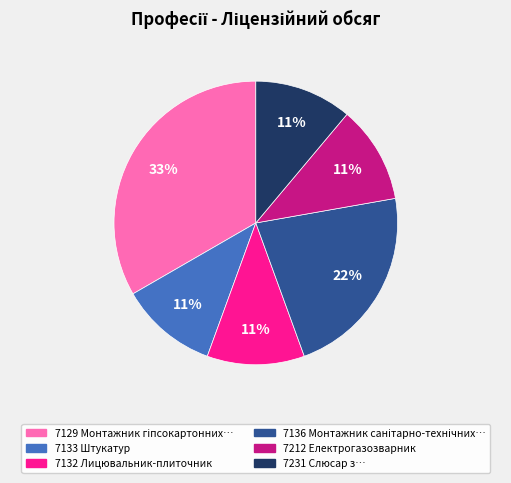

Is there a majority slice in this chart?

No